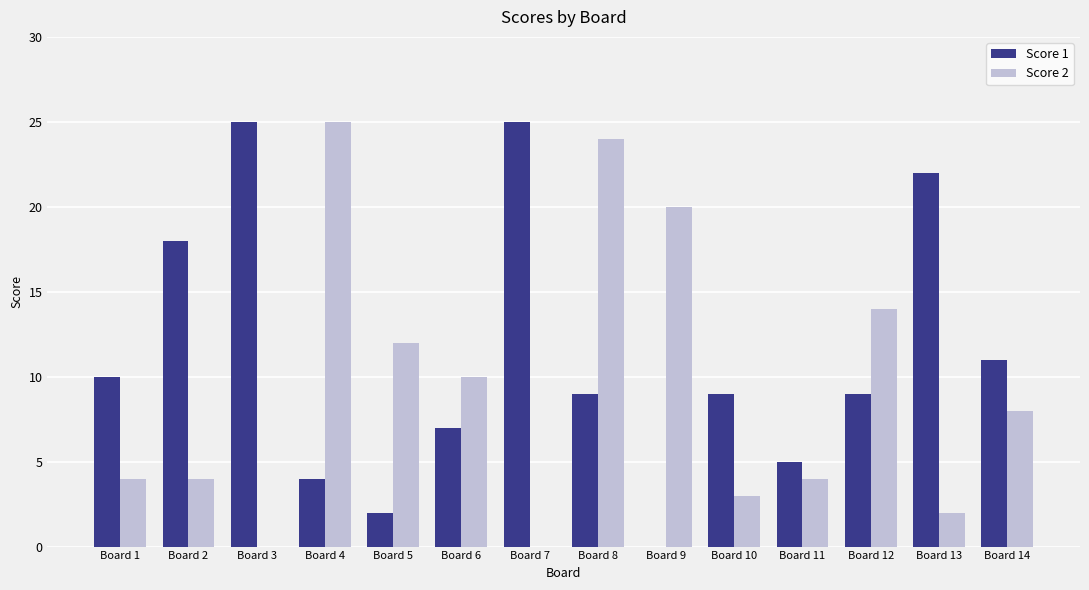

The Score 1 series shows 1 at Board 5. True or false?

False